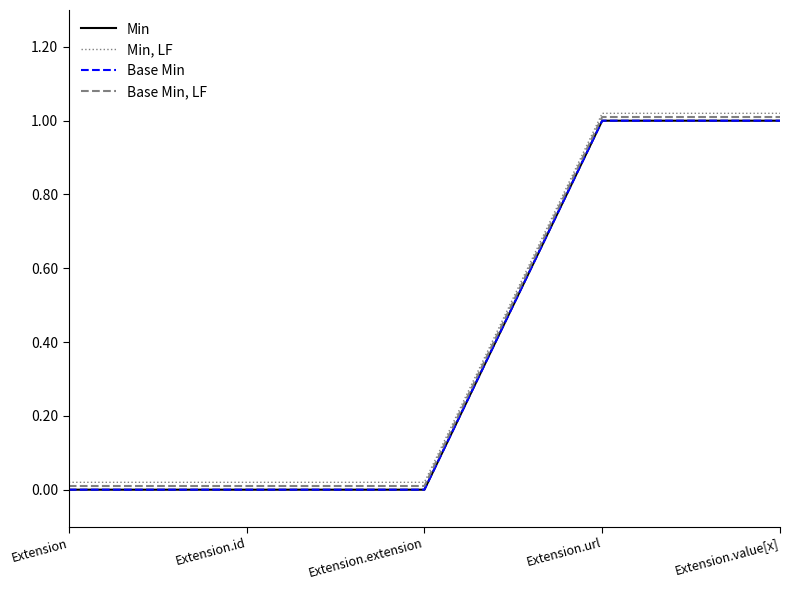

Does the chart have visible grid lines?

No